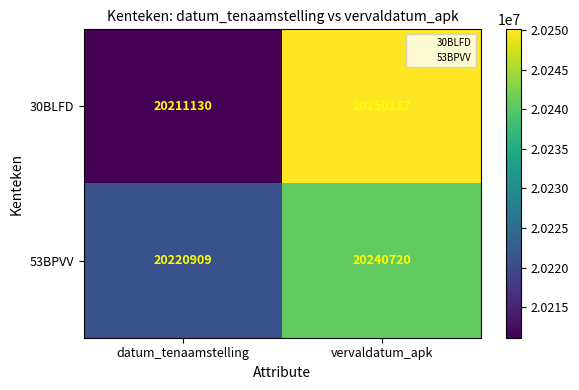

Which series has the largest range (max minus min)?

30BLFD